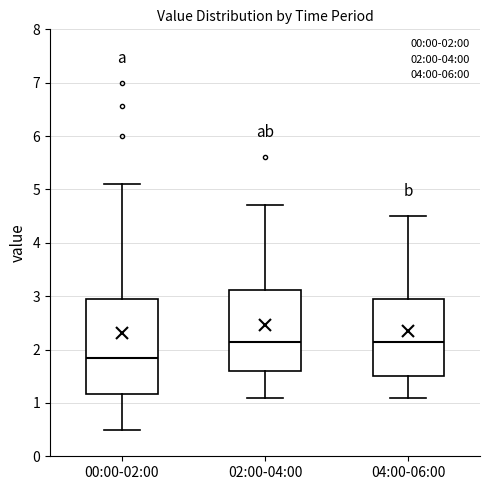

Reading left to right, transcribe this box plot: for each box, give where its median line is, the range the box spans, and where its two whiskers end, as read against the y-axis. The values are not printed on the chart, so give them approximately, as read against the axis.

00:00-02:00: median 1.8, box 1.2 to 2.9, whiskers 0.5 to 5.1
02:00-04:00: median 2.2, box 1.6 to 3.1, whiskers 1.1 to 4.7
04:00-06:00: median 2.2, box 1.5 to 3.0, whiskers 1.1 to 4.5